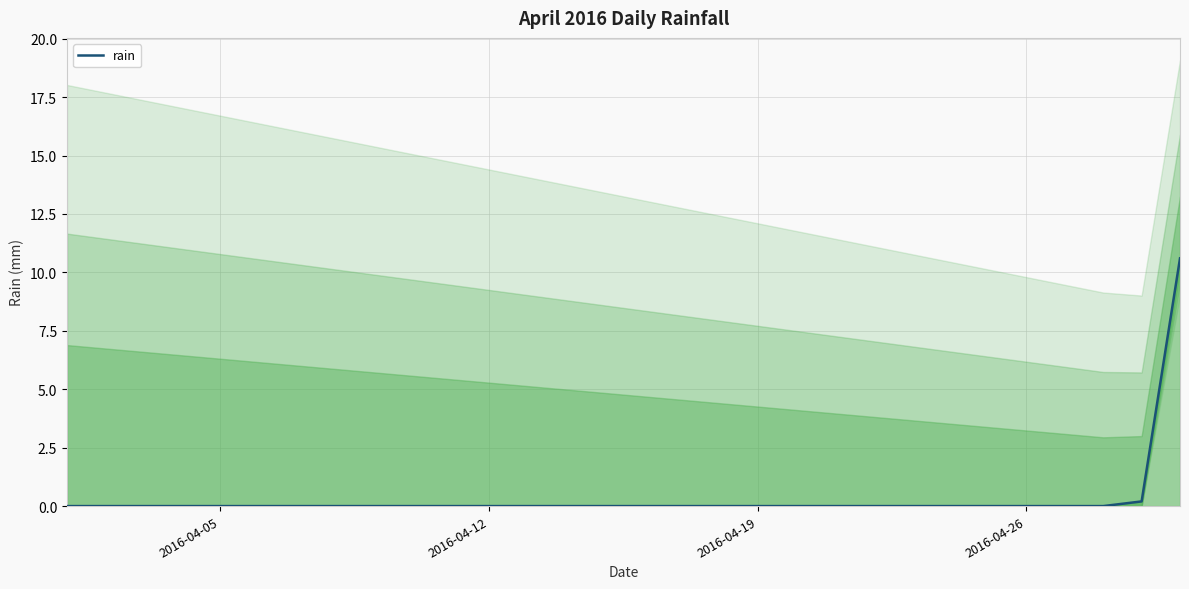

True or false: the data has more than 0 interior local peaks.

False